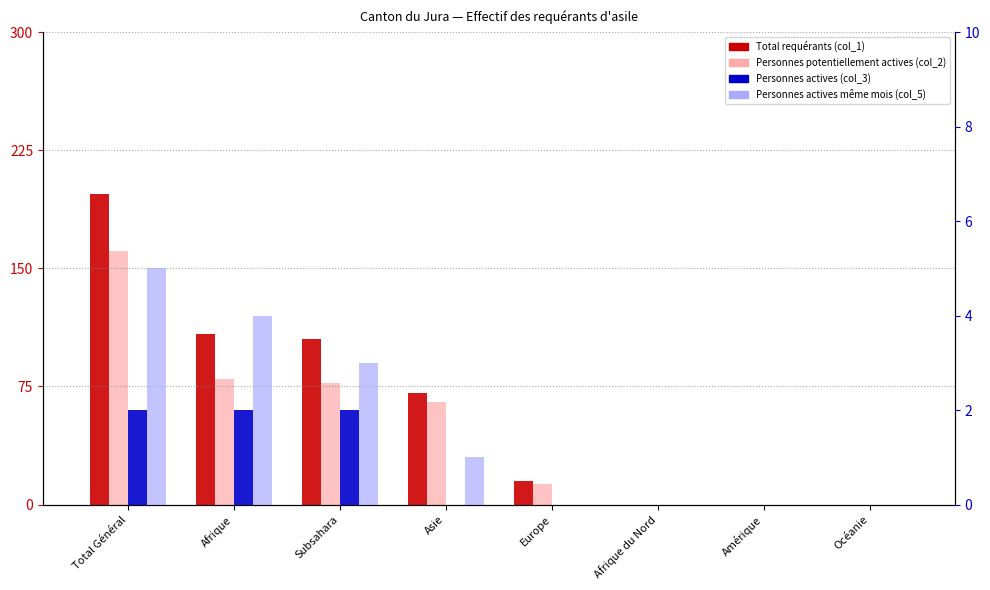

Which series has the largest total across all categories?

Total requérants (col_1)